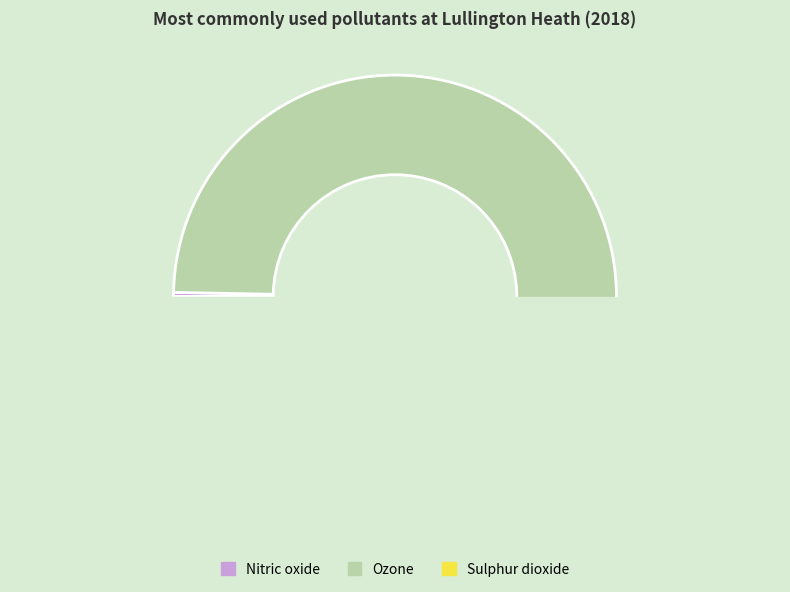

Which slice is the smallest?

Nitric oxide